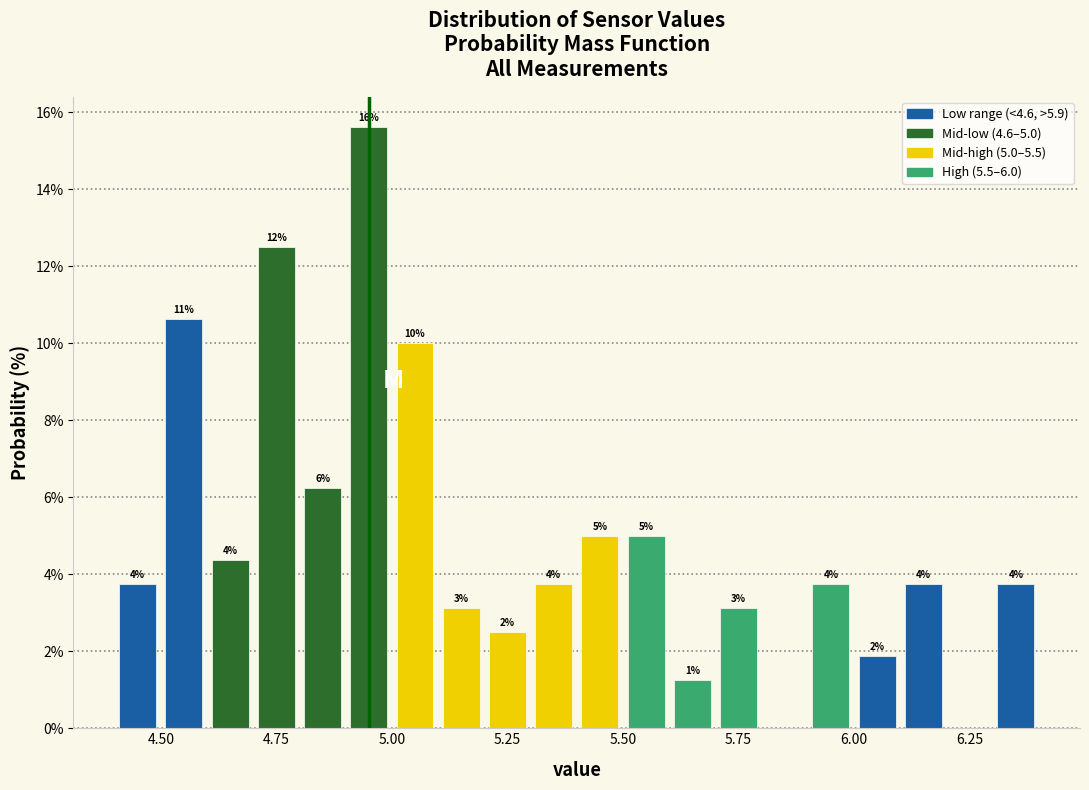

Read against the x-axis, roughly where is the centre of the tallest bar?

4.95